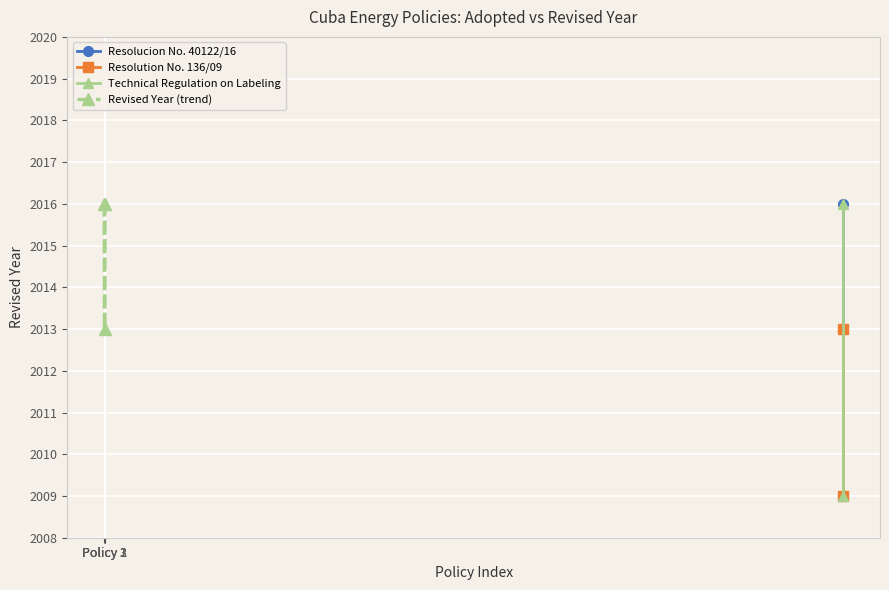

What is the value of the Revised Year (trend) point at the 2nd from the left?

2013